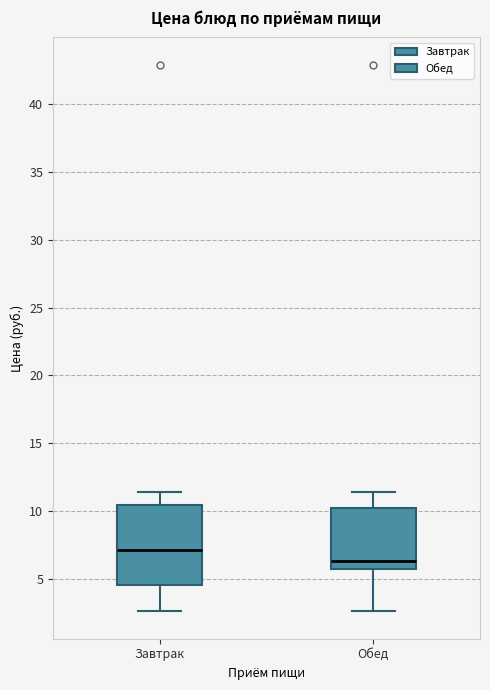

Where is the lower edge of the box for Завтрак on the y-axis? The values are not printed on the chart, so give them approximately, as read against the axis.

4.5